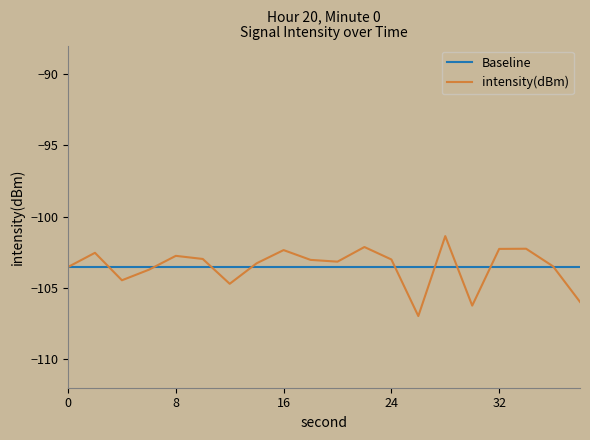

Which series has the widest spread of values?

intensity(dBm)